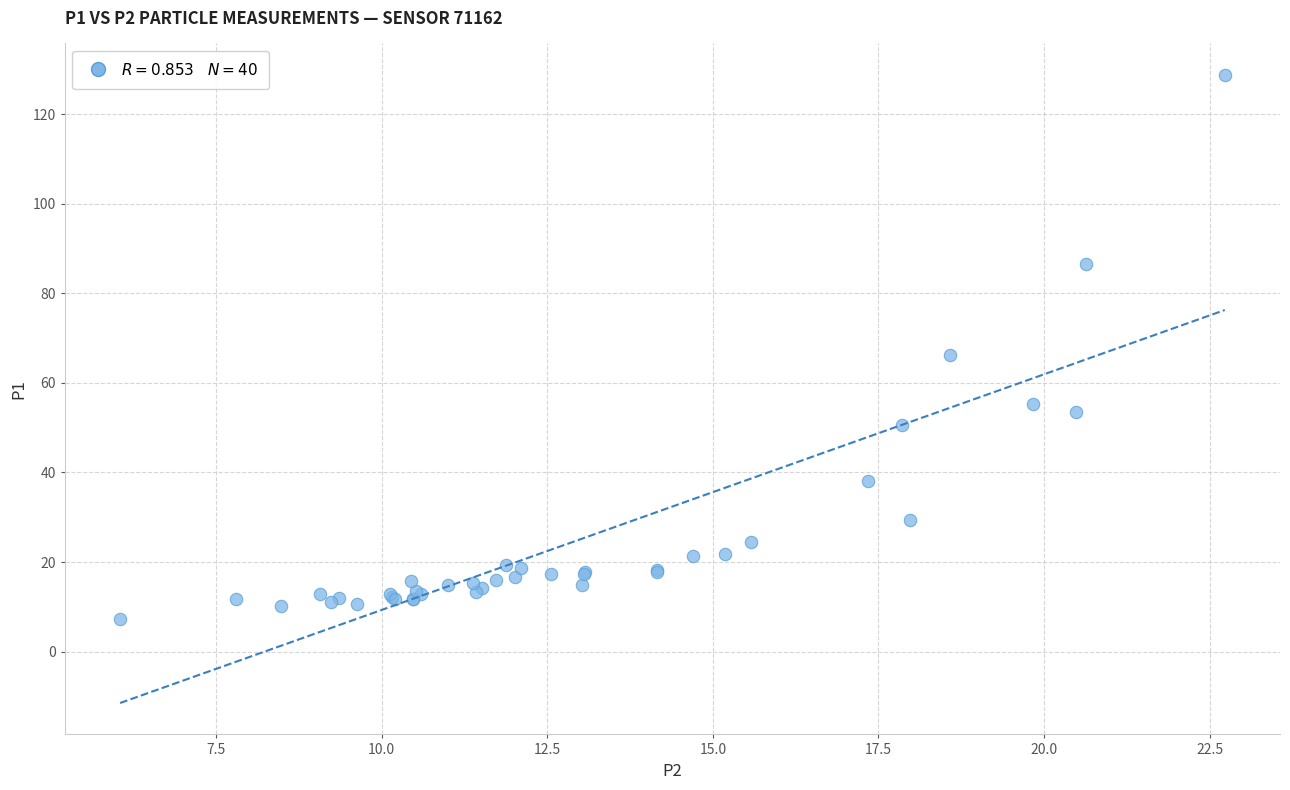

What Y value in the scatter plot is closest to 68?

66.3